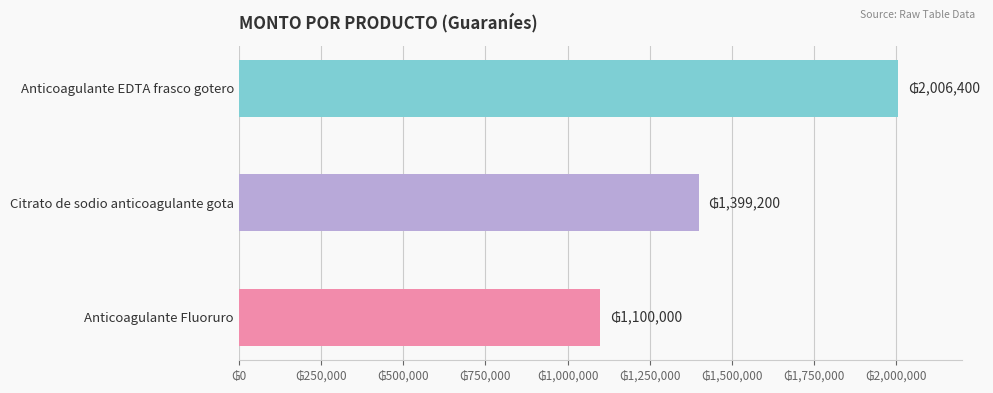

Count the values in the range 1100000 to 2006400.

3